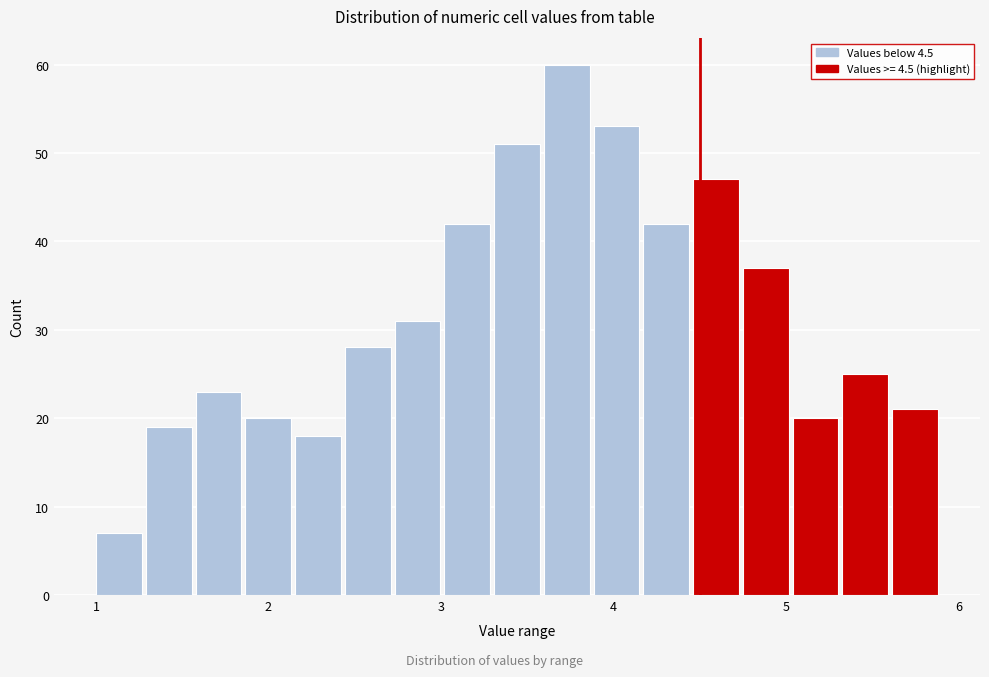

Read against the x-axis, roughly where is the centre of the tallest bar?

3.7